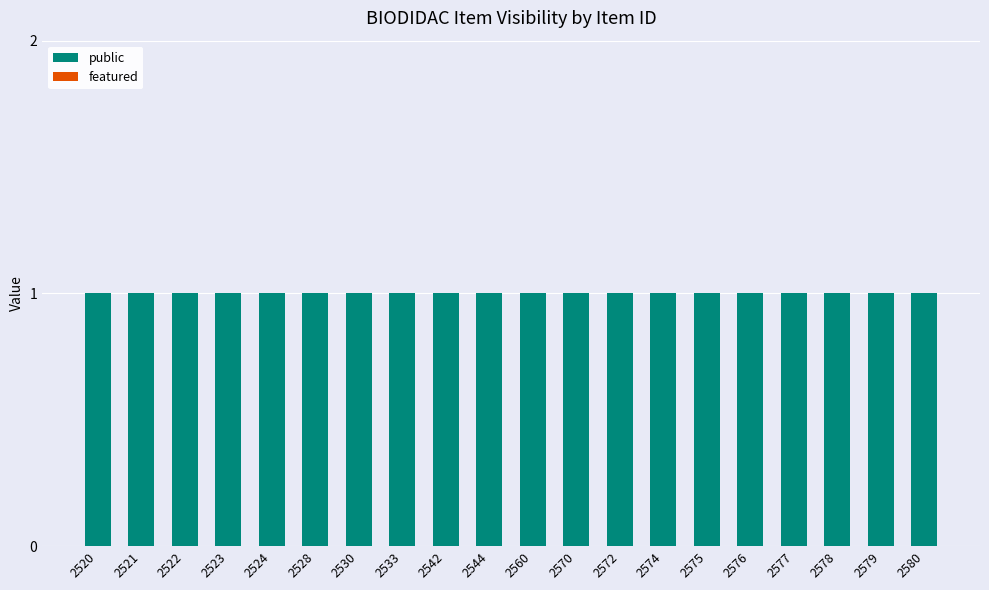

Reading left to right, transcribe all the data shown in this chart.

public: 2520=1	2521=1	2522=1	2523=1	2524=1	2528=1	2530=1	2533=1	2542=1	2544=1	2560=1	2570=1	2572=1	2574=1	2575=1	2576=1	2577=1	2578=1	2579=1	2580=1
featured: 2520=0	2521=0	2522=0	2523=0	2524=0	2528=0	2530=0	2533=0	2542=0	2544=0	2560=0	2570=0	2572=0	2574=0	2575=0	2576=0	2577=0	2578=0	2579=0	2580=0